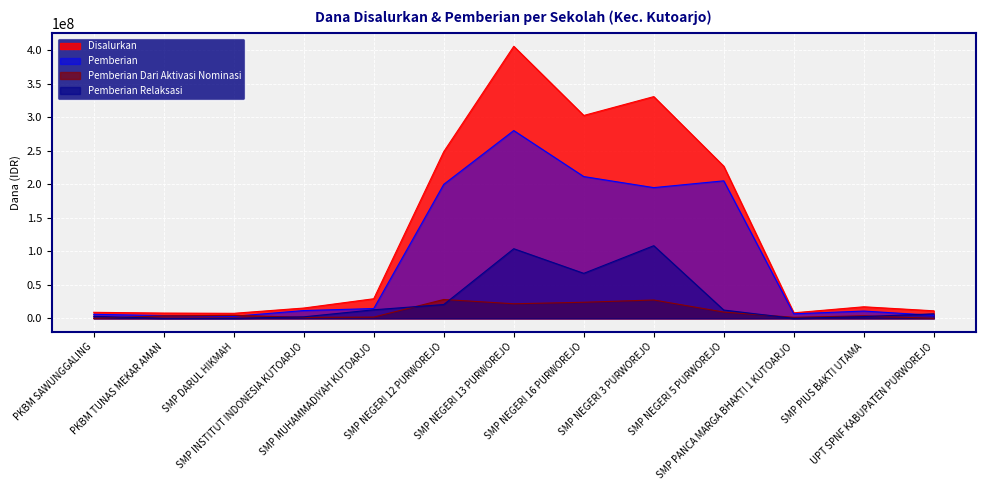

What is the label of the 5th point from the right?

SMP NEGERI 3 PURWOREJO